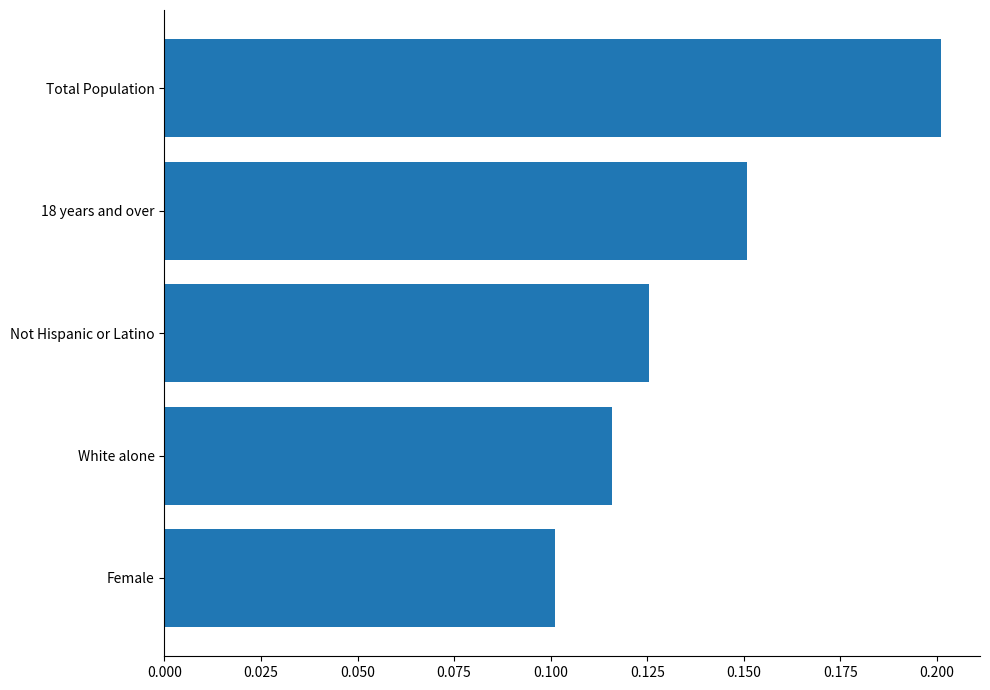

Which category has the highest value across all series?

Total Population